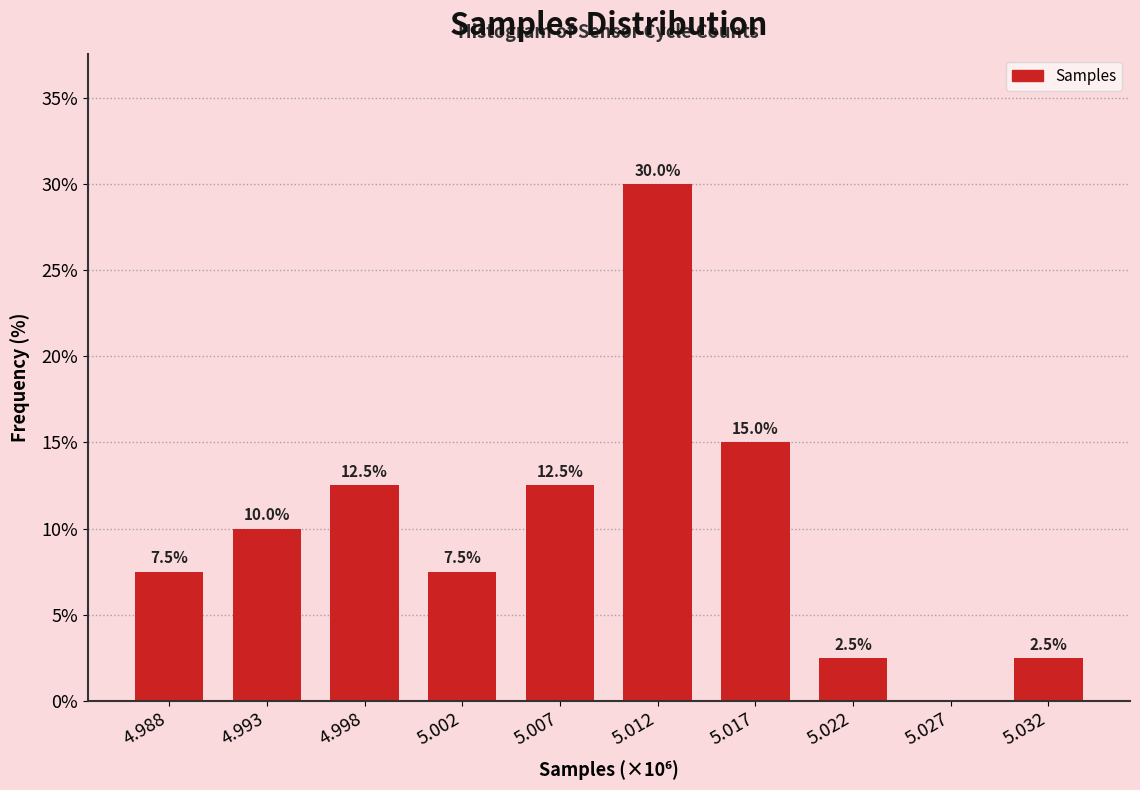

Reading left to right, extract all data points from this chart.

4.988=7.5	4.993=10.0	4.998=12.5	5.002=7.5	5.007=12.5	5.012=30.0	5.017=15.0	5.022=2.5	5.027=0.0	5.032=2.5